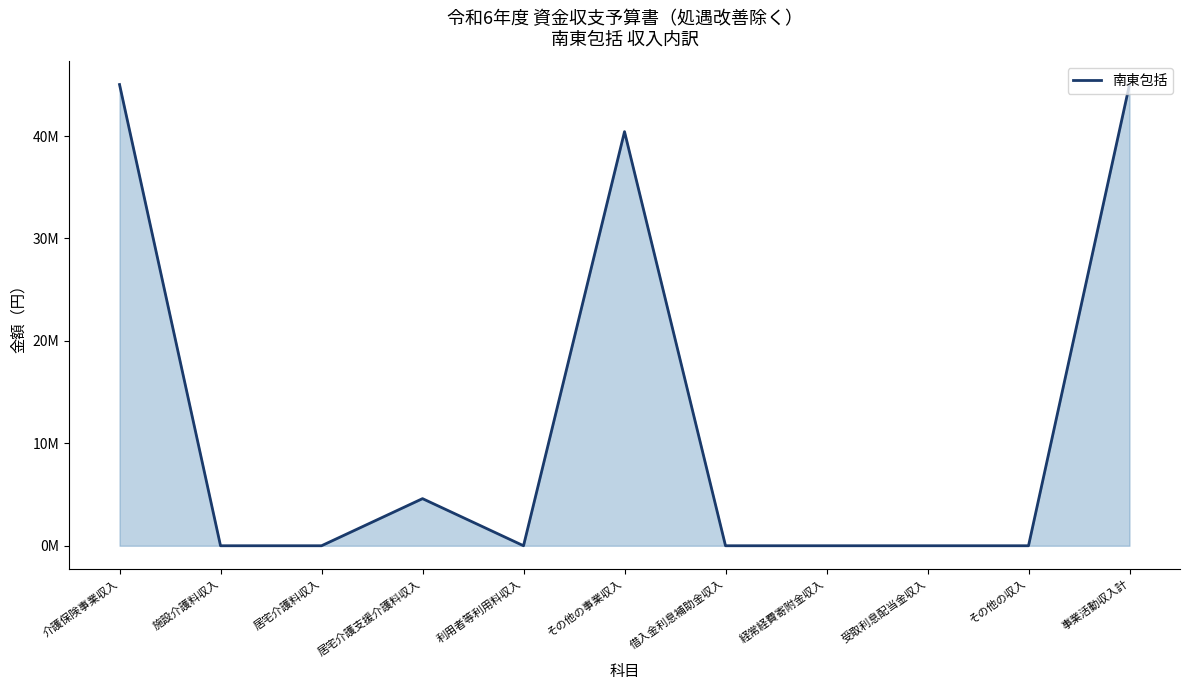

List the labels in order of value, largest first.

介護保険事業収入, 事業活動収入計, その他の事業収入, 居宅介護支援介護料収入, 施設介護料収入, 居宅介護料収入, 利用者等利用料収入, 借入金利息補助金収入, 経常経費寄附金収入, 受取利息配当金収入, その他の収入